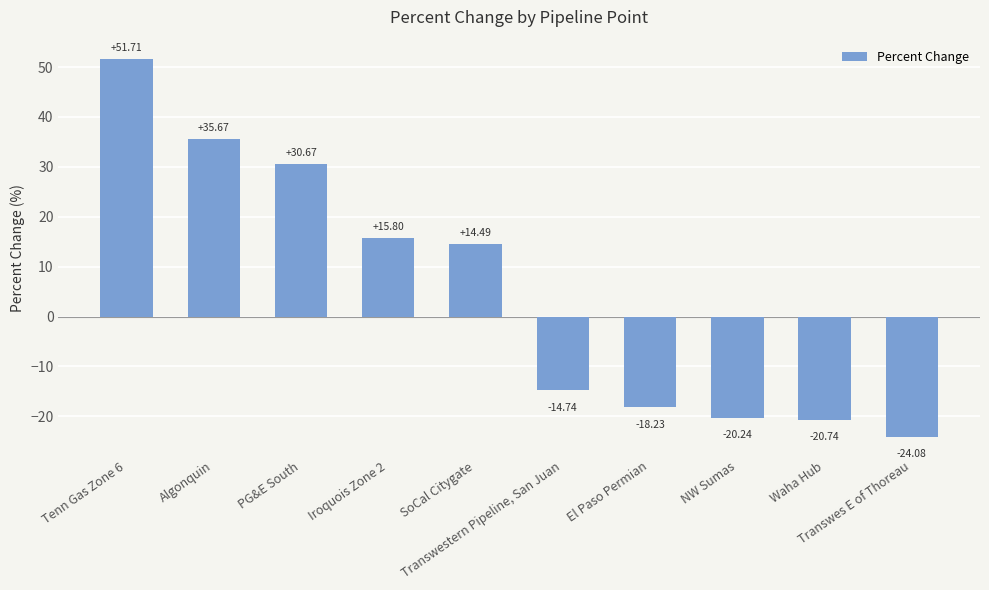

True or false: the data shows -14.7 at Transwestern Pipeline, San Juan.

True